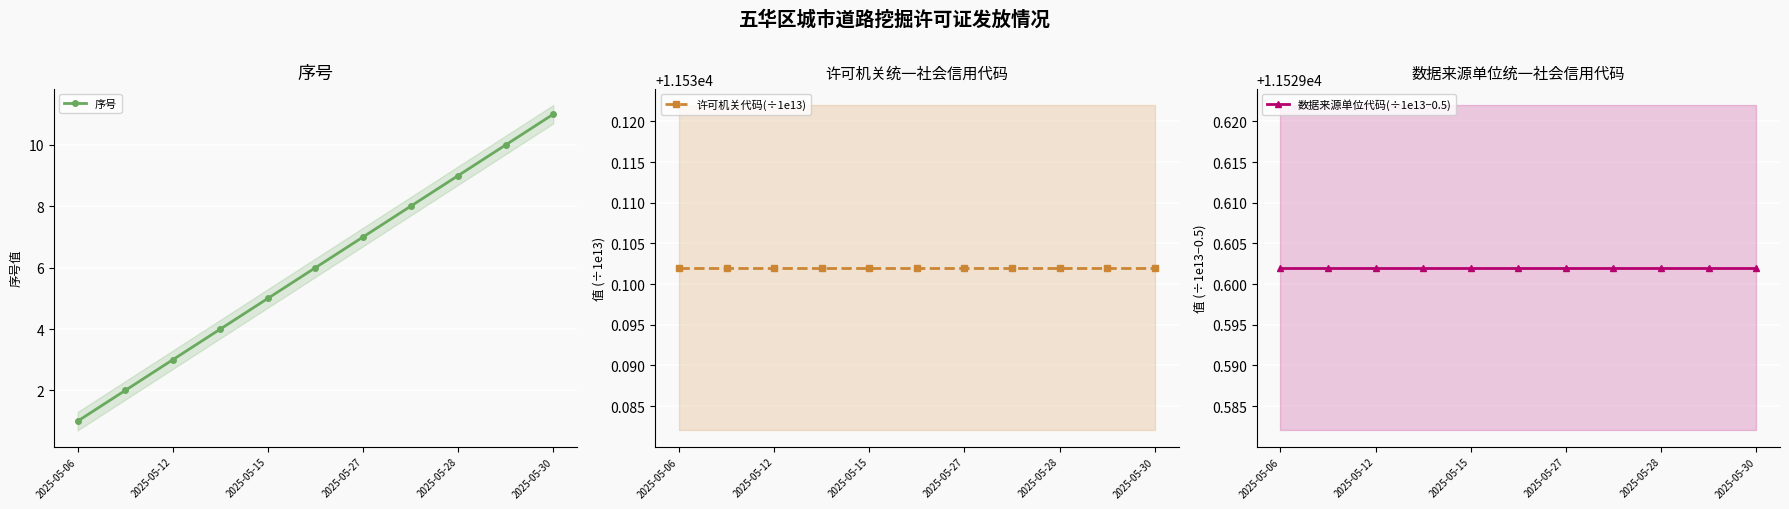

True or false: 序号 and 数据来源单位代码(÷1e13−0.5) cross at least once.

False